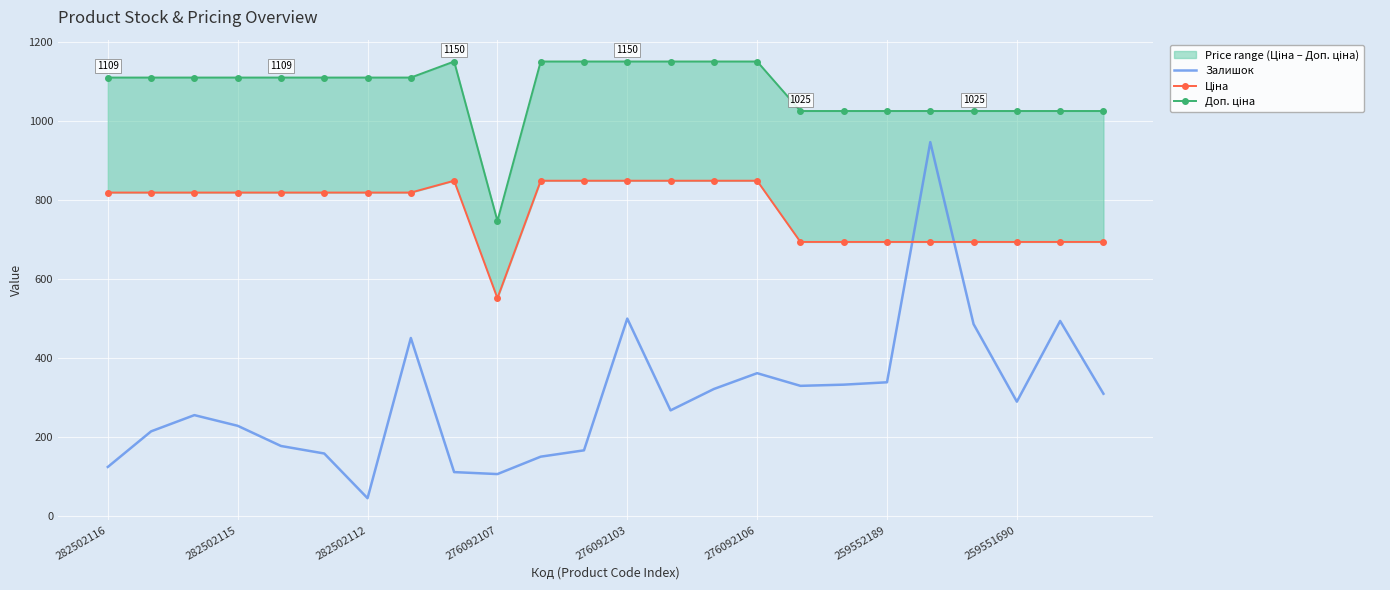

At which category does Залишок reach its first local valley?

282502112